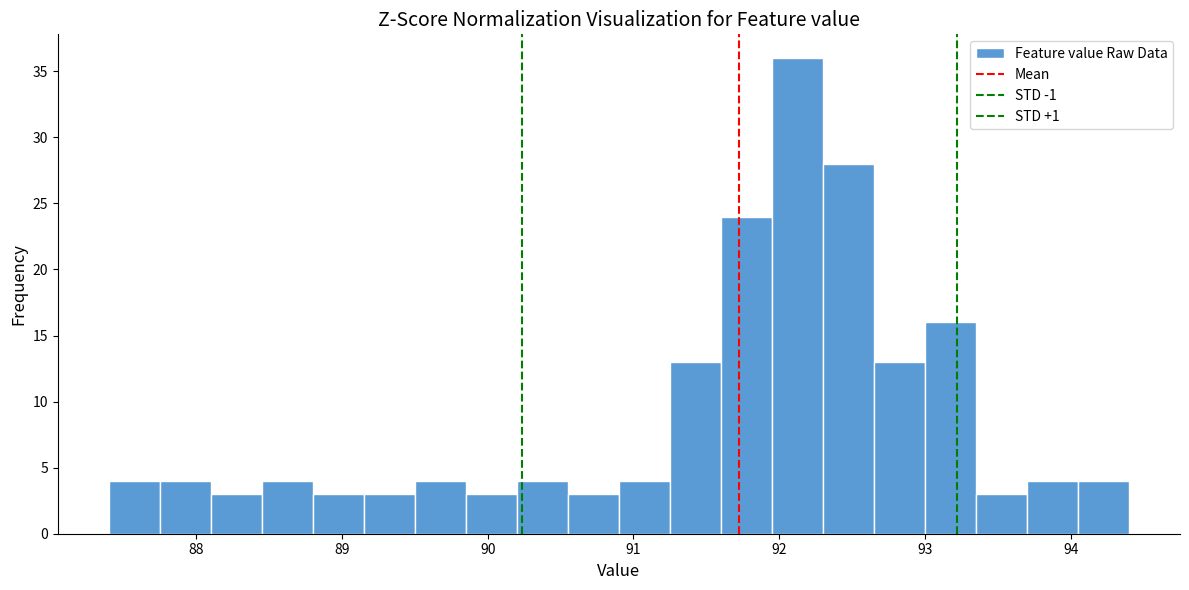

Read against the x-axis, roughly where is the centre of the tallest bar?

92.1